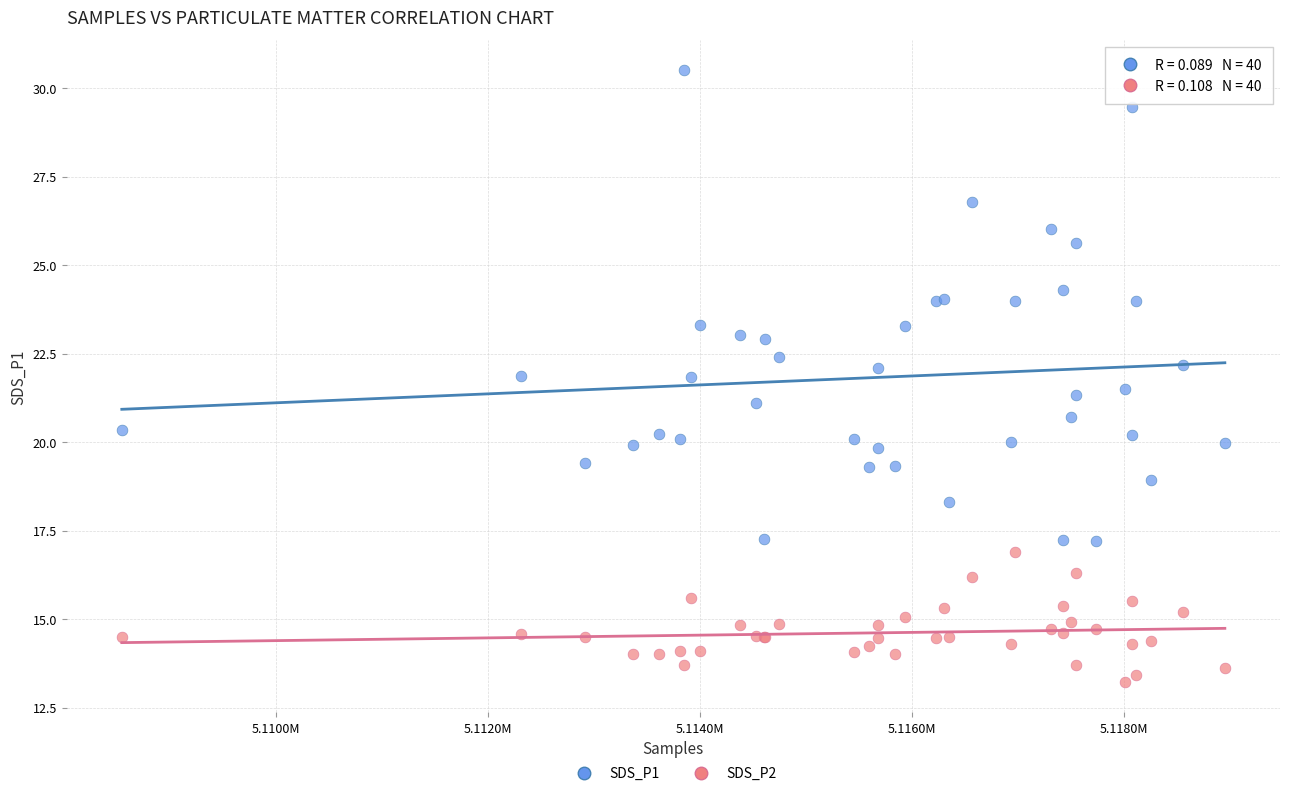

Which series has the widest spread of Y values?

SDS_P1